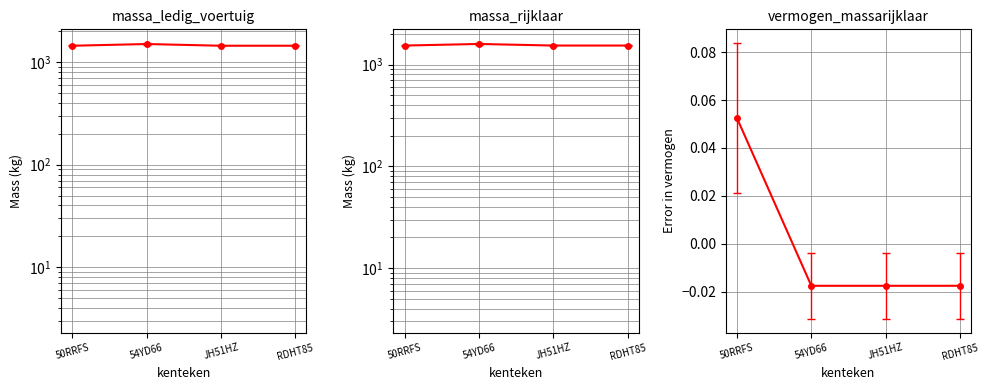

At which category does massa_ledig_voertuig reach its first local peak?

54YD66